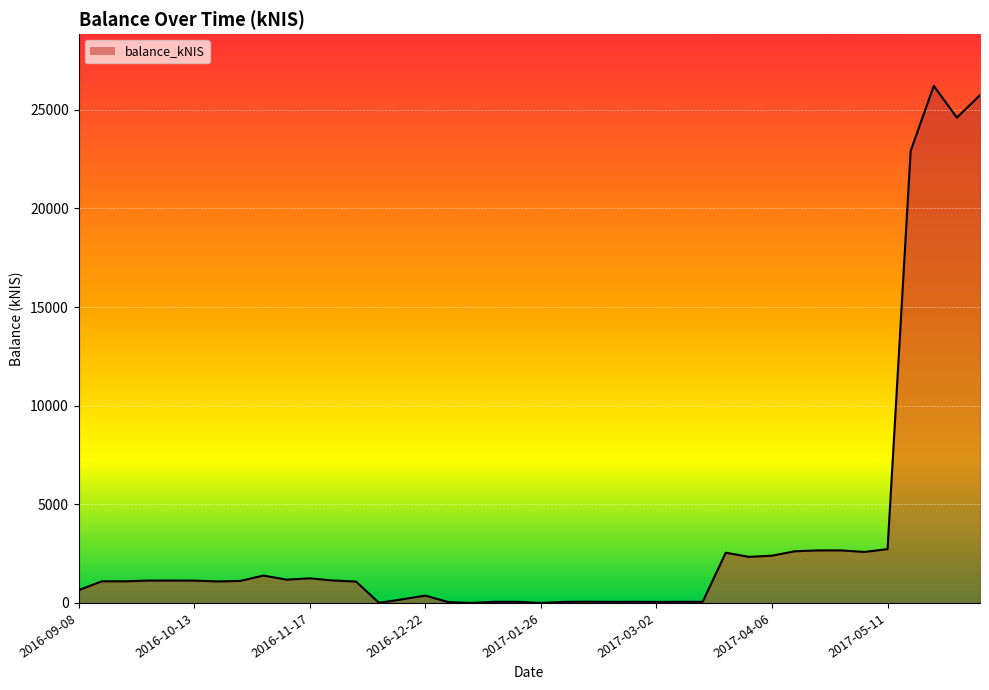

What is the difference between the maximum and minimum values?

26210.7